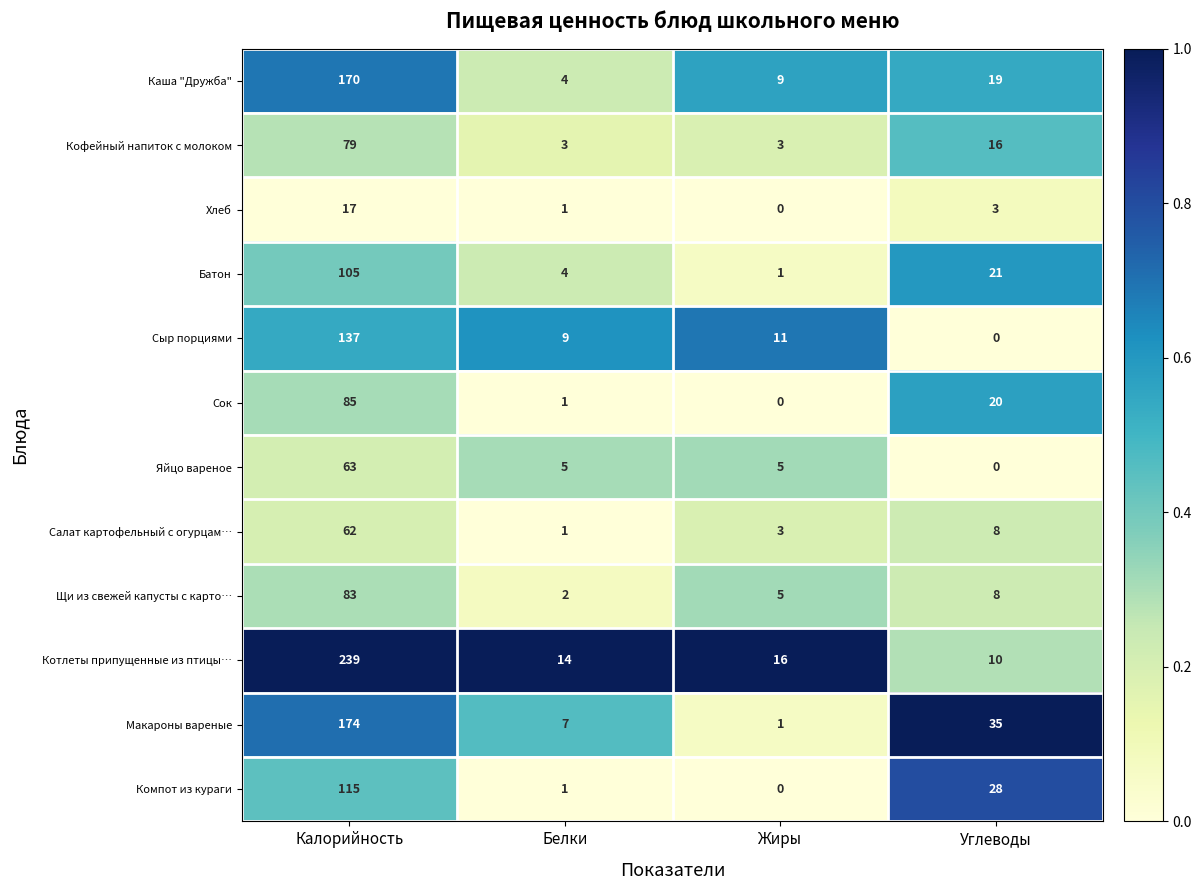

Count the Кофейный напиток с молоком values in the range 3 to 79.

4